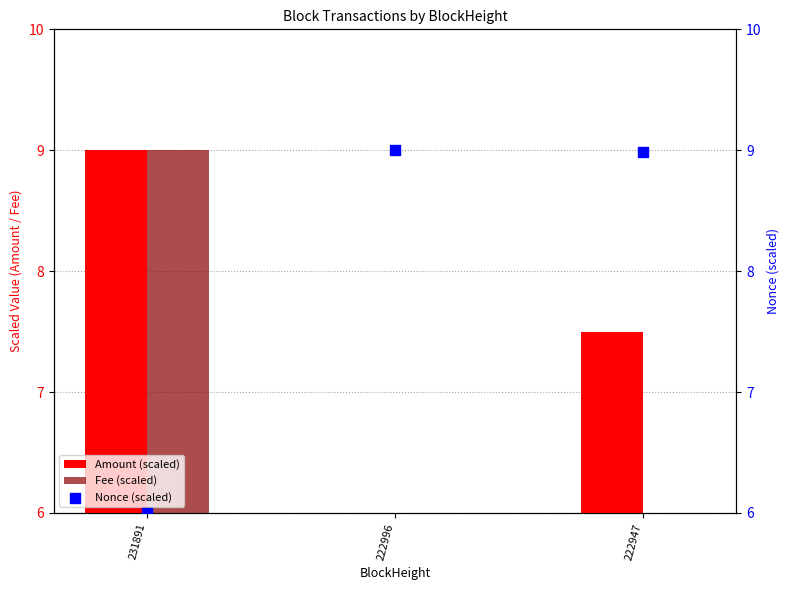

Which series contains the lowest Y value?

Amount (scaled)